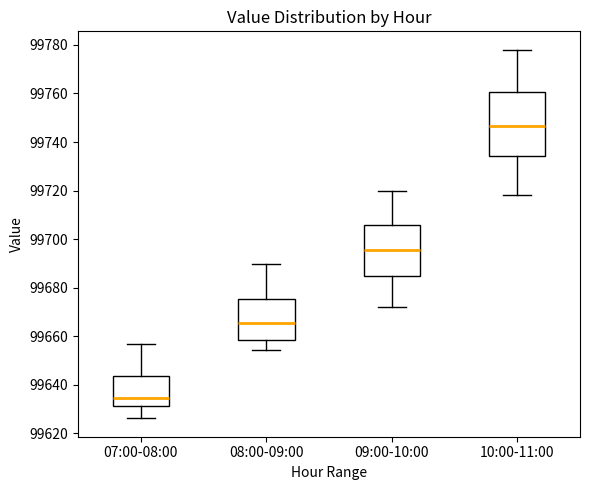

Reading left to right, read every box against the y-axis: the position of its median line, the range the box covers, and the ends of its whiskers. The values are not printed on the chart, so give them approximately, as read against the axis.

07:00-08:00: median 99634, box 99632 to 99644, whiskers 99626 to 99656
08:00-09:00: median 99666, box 99658 to 99676, whiskers 99654 to 99690
09:00-10:00: median 99696, box 99684 to 99706, whiskers 99672 to 99720
10:00-11:00: median 99746, box 99734 to 99760, whiskers 99718 to 99778